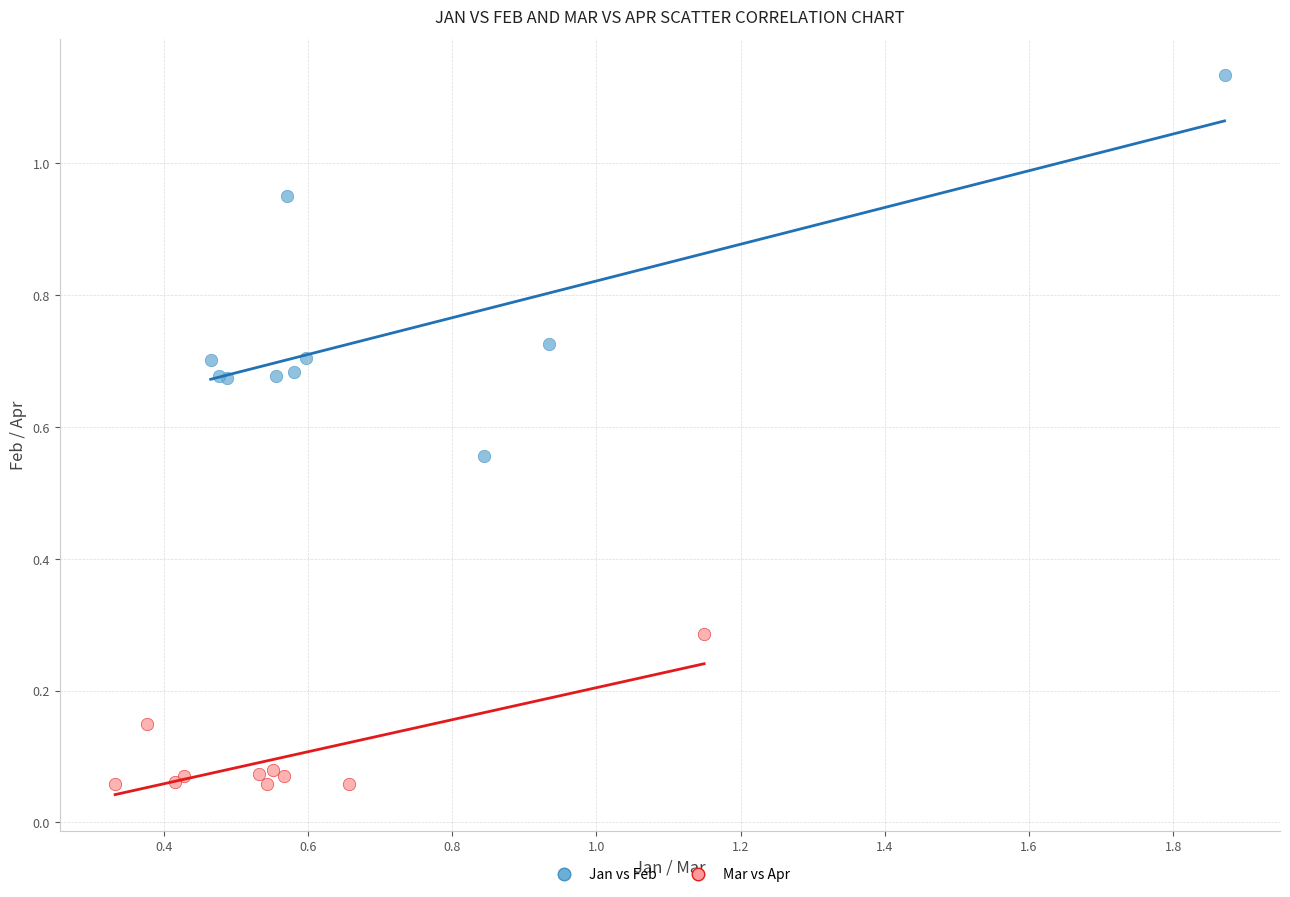

Which series has the widest spread of Y values?

Jan vs Feb